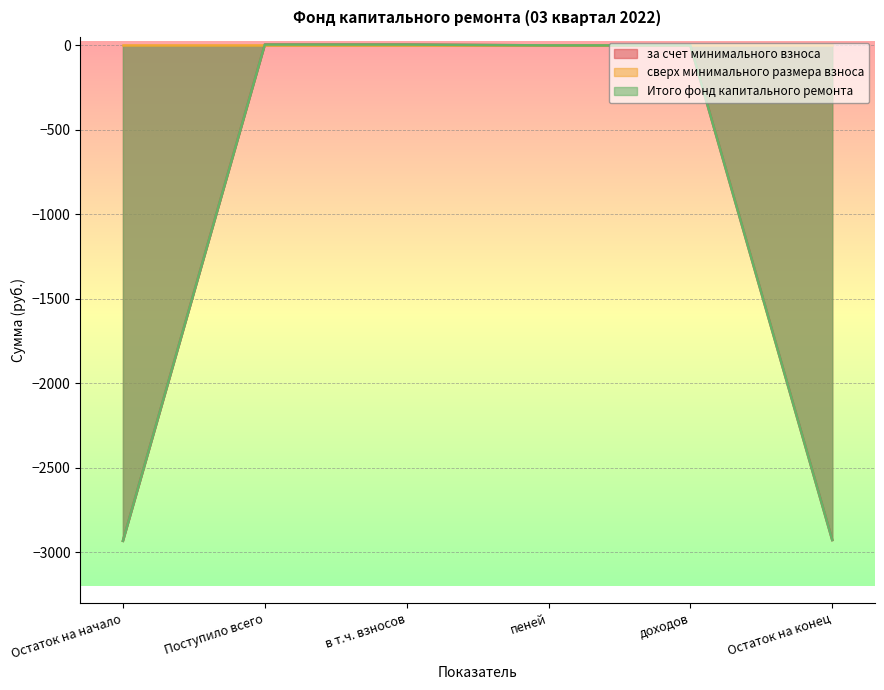

What is the value of the Итого фонд капитального ремонта point at the 1st from the left?

-2932.4